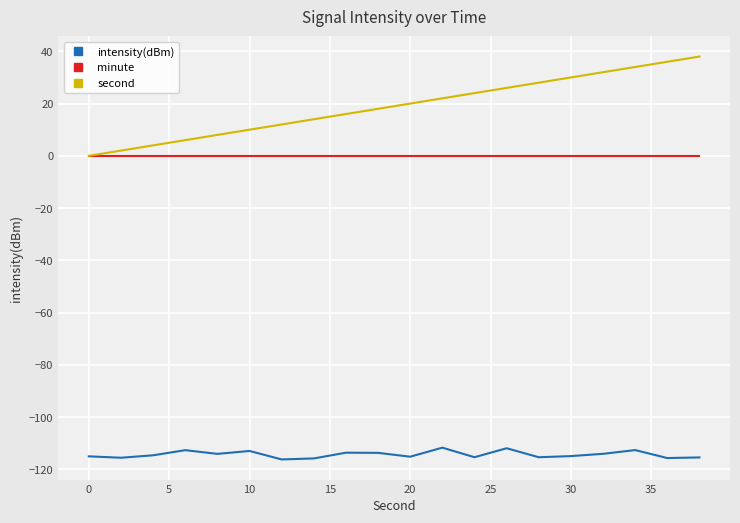

Rank the series by their maximum value, from lowest to highest.

intensity(dBm), minute, second